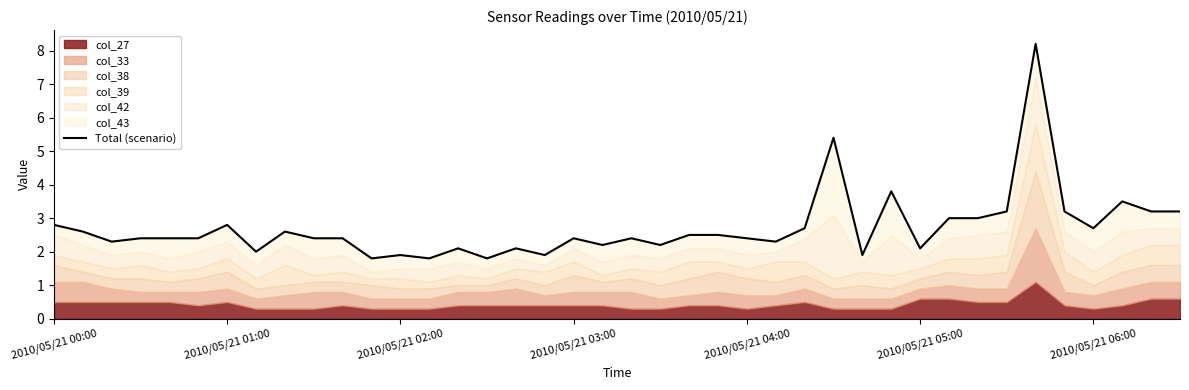

What is the difference between the maximum and minimum values?

6.4